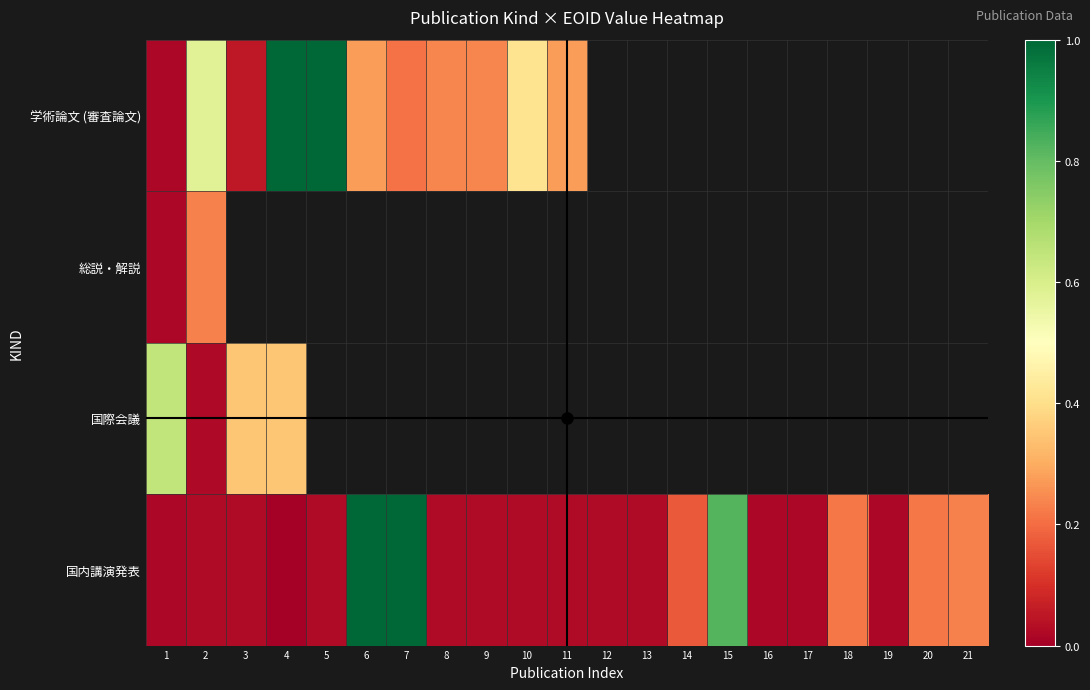

What is the approximate value of 国内講演発表 at 7?

1.0